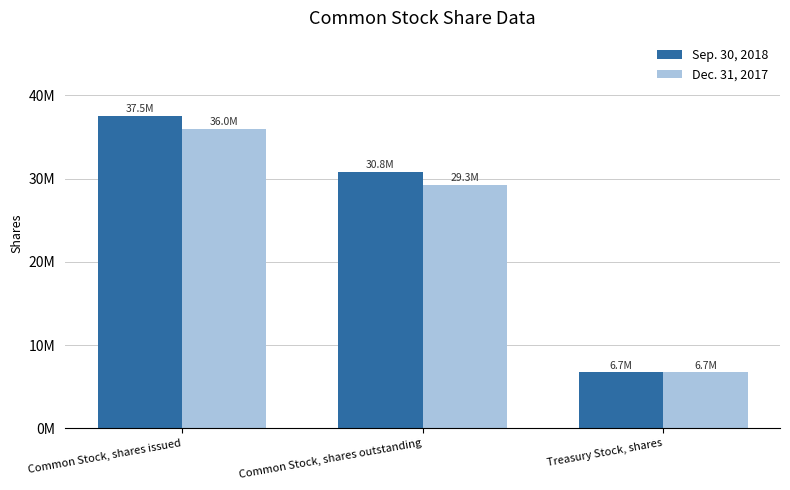

Does the chart contain stacked bars?

No